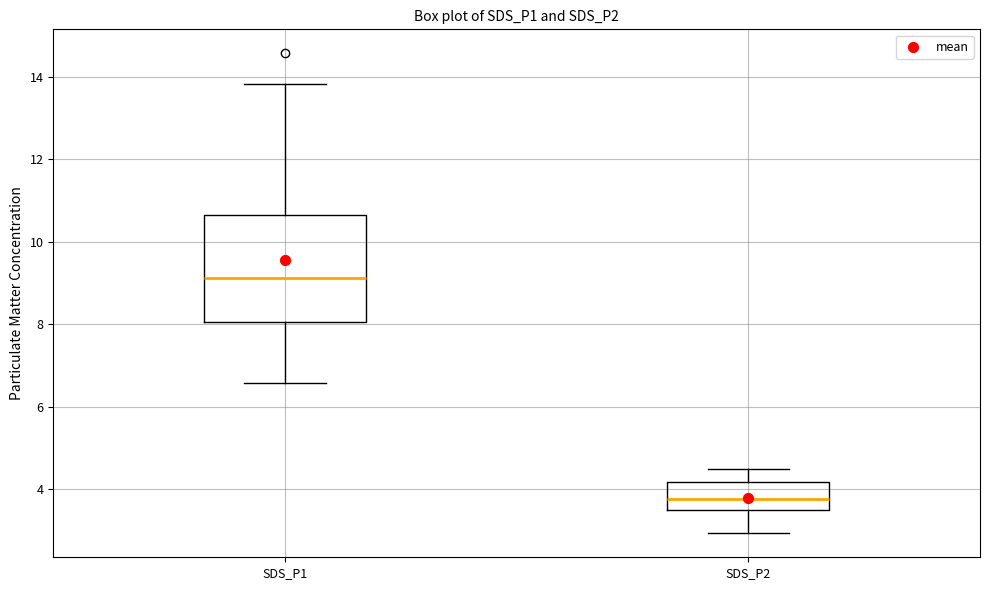

Which box is the tallest, from its lower edge to its upper edge?

SDS_P1